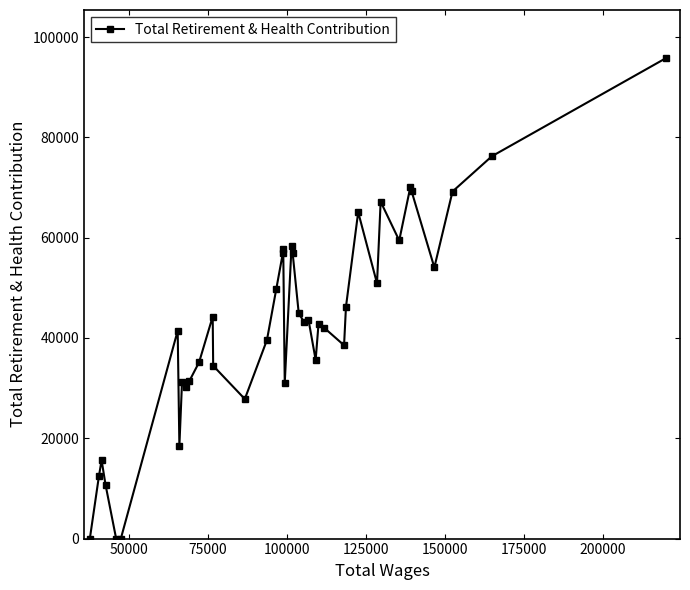

What is the greatest value displayed?

95812